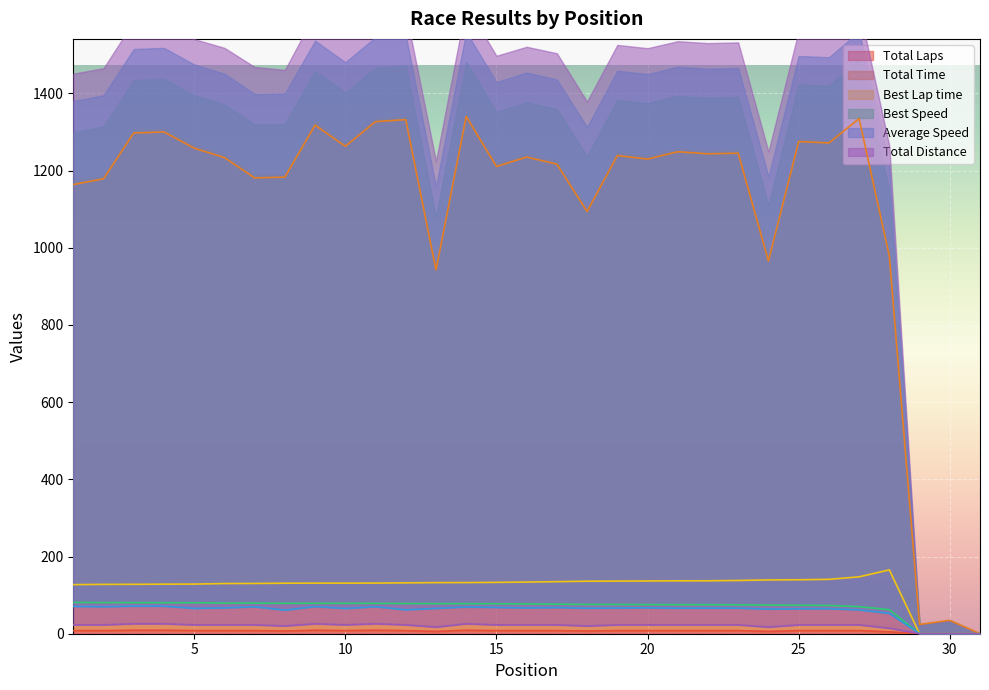

At which category does Average Speed reach its first local valley?

2